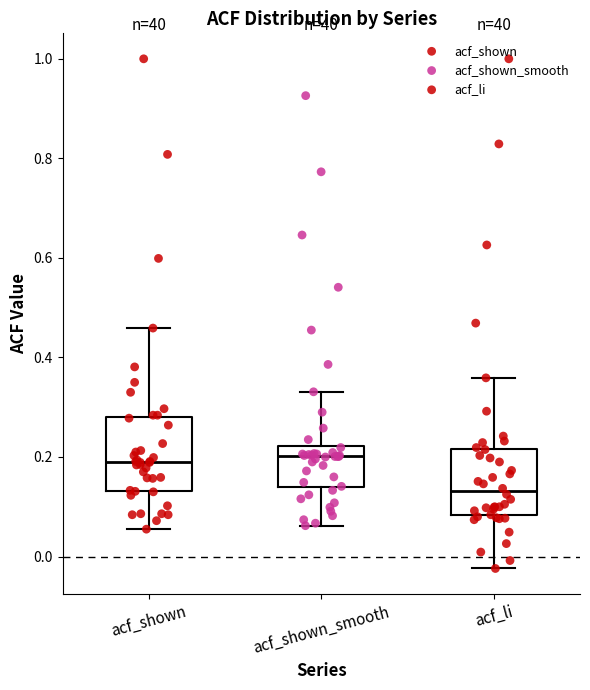

Where does the lower whisker of the box for acf_li end on the y-axis? The values are not printed on the chart, so give them approximately, as read against the axis.

-0.02